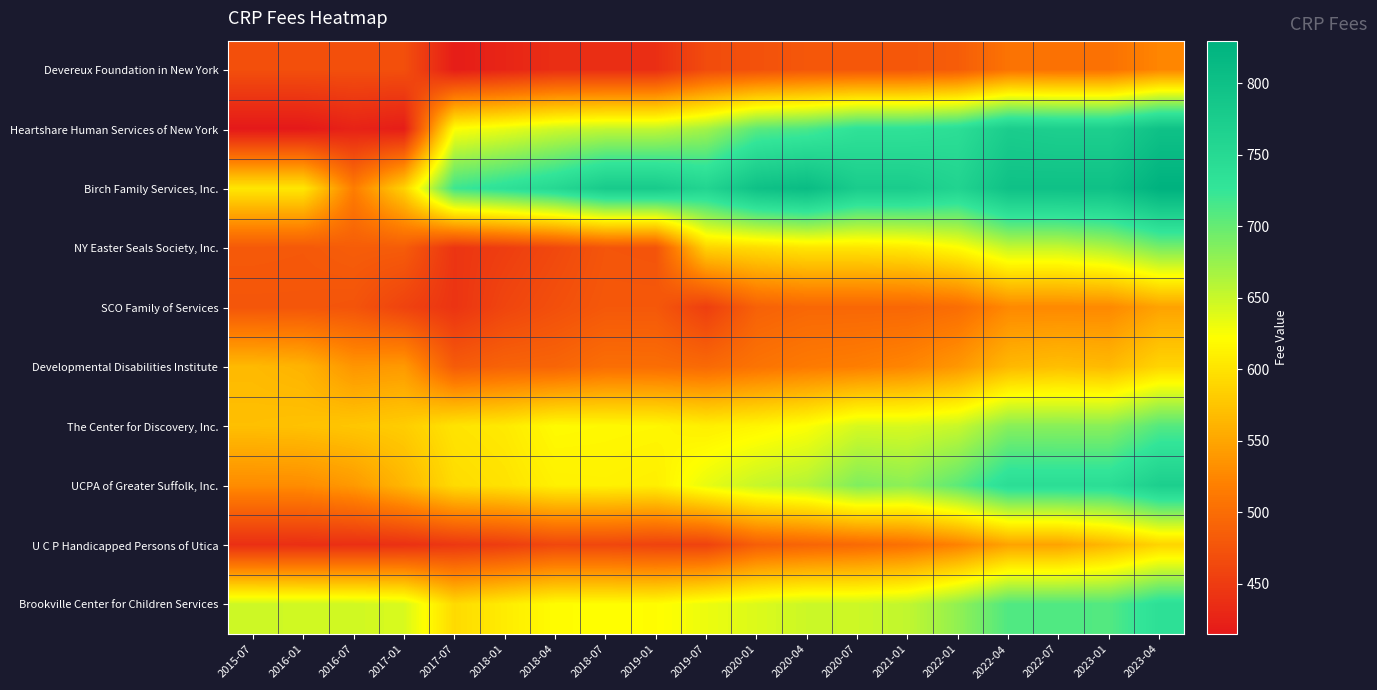

Reading left to right, transcribe all the data shown in this chart.

Devereux Foundation in New York: 2015-07=470.2	2016-01=470.2	2016-07=470.1	2017-01=470.1	2017-07=419.6	2018-01=427.8	2018-04=437.0	2018-07=437.0	2019-01=437.2	2019-07=466.7	2020-01=472.3	2020-04=478.4	2020-07=478.4	2021-01=478.5	2022-01=484.3	2022-04=507.0	2022-07=505.3	2023-01=505.4	2023-04=524.3
Heartshare Human Services of New York: 2015-07=414.9	2016-01=414.9	2016-07=425.3	2017-01=419.8	2017-07=622.8	2018-01=633.9	2018-04=647.2	2018-07=653.3	2019-01=653.3	2019-07=669.1	2020-01=705.4	2020-04=713.2	2020-07=732.5	2021-01=732.5	2022-01=739.9	2022-04=774.3	2022-07=770.1	2023-01=770.1	2023-04=798.3
Birch Family Services, Inc.: 2015-07=603.2	2016-01=603.2	2016-07=516.5	2017-01=586.1	2017-07=720.5	2018-01=735.0	2018-04=751.3	2018-07=779.2	2019-01=779.2	2019-07=758.5	2020-01=798.5	2020-04=808.3	2020-07=776.0	2021-01=776.0	2022-01=761.0	2022-04=798.5	2022-07=798.9	2023-01=798.9	2023-04=829.7
NY Easter Seals Society, Inc.: 2015-07=480.8	2016-01=480.0	2016-07=484.4	2017-01=483.0	2017-07=443.8	2018-01=452.9	2018-04=463.7	2018-07=476.5	2019-01=475.4	2019-07=587.1	2020-01=594.0	2020-04=601.8	2020-07=601.8	2021-01=605.4	2022-01=620.8	2022-04=651.6	2022-07=650.9	2023-01=663.7	2023-04=689.7
SCO Family of Services: 2015-07=477.4	2016-01=477.4	2016-07=475.4	2017-01=457.9	2017-07=443.0	2018-01=460.4	2018-04=470.7	2018-07=479.6	2019-01=479.6	2019-07=453.6	2020-01=488.8	2020-04=494.9	2020-07=494.8	2021-01=494.8	2022-01=500.9	2022-04=526.6	2022-07=526.4	2023-01=526.4	2023-04=547.4
Developmental Disabilities Institute: 2015-07=566.0	2016-01=560.9	2016-07=536.7	2017-01=540.2	2017-07=482.8	2018-01=490.4	2018-04=492.6	2018-07=501.9	2019-01=501.2	2019-07=497.3	2020-01=507.1	2020-04=513.8	2020-07=517.3	2021-01=524.1	2022-01=538.3	2022-04=565.0	2022-07=569.9	2023-01=566.1	2023-04=588.1
The Center for Discovery, Inc.: 2015-07=570.7	2016-01=572.5	2016-07=576.6	2017-01=581.6	2017-07=600.6	2018-01=605.3	2018-04=618.8	2018-07=617.2	2019-01=616.0	2019-07=609.5	2020-01=614.5	2020-04=623.3	2020-07=643.0	2021-01=642.3	2022-01=650.0	2022-04=682.2	2022-07=681.8	2023-01=681.7	2023-04=708.6
UCPA of Greater Suffolk, Inc.: 2015-07=529.0	2016-01=529.5	2016-07=539.9	2017-01=563.6	2017-07=593.5	2018-01=599.3	2018-04=610.8	2018-07=611.9	2019-01=609.2	2019-07=633.8	2020-01=651.0	2020-04=660.3	2020-07=686.6	2021-01=680.4	2022-01=704.8	2022-04=740.9	2022-07=740.9	2023-01=740.9	2023-04=770.5
U C P Handicapped Persons of Utica: 2015-07=437.9	2016-01=437.5	2016-07=437.6	2017-01=439.5	2017-07=446.6	2018-01=452.4	2018-04=462.8	2018-07=462.1	2019-01=458.0	2019-07=457.8	2020-01=485.9	2020-04=492.4	2020-07=497.4	2021-01=504.9	2022-01=520.9	2022-04=547.6	2022-07=547.6	2023-01=565.1	2023-04=587.6
Brookville Center for Children Services: 2015-07=647.3	2016-01=646.1	2016-07=645.9	2017-01=641.7	2017-07=592.8	2018-01=607.2	2018-04=620.3	2018-07=621.4	2019-01=620.4	2019-07=631.7	2020-01=640.1	2020-04=648.4	2020-07=648.1	2021-01=653.6	2022-01=677.7	2022-04=710.9	2022-07=710.9	2023-01=709.2	2023-04=736.6